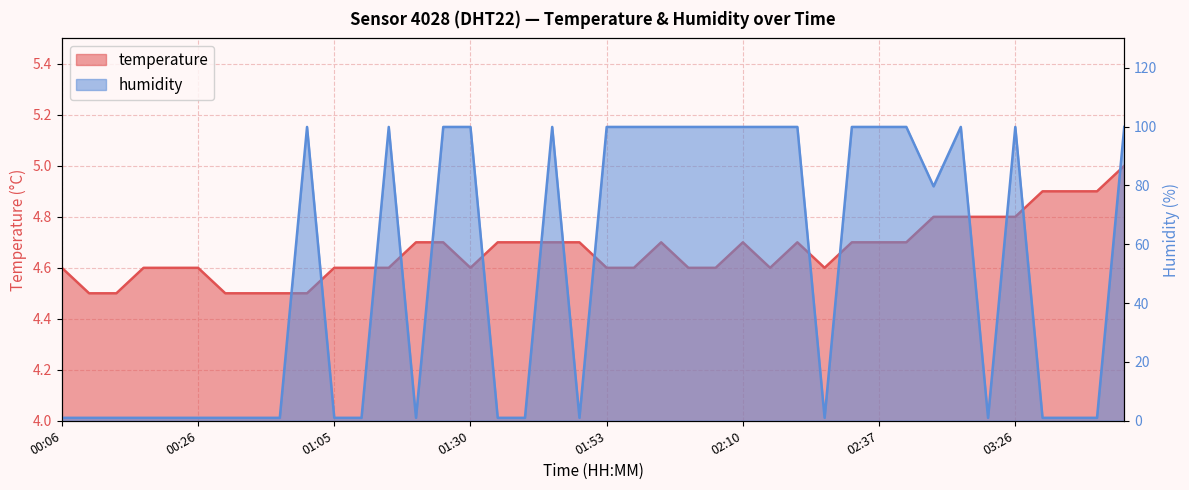

How many times do temperature and humidity cross each other?

15